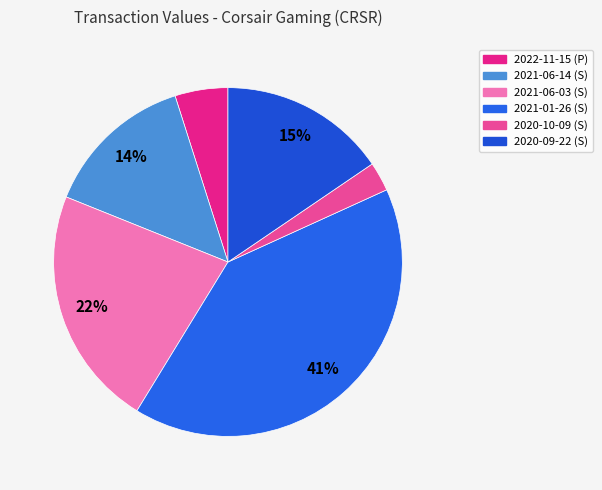

Count the number of slices in the pie.

6